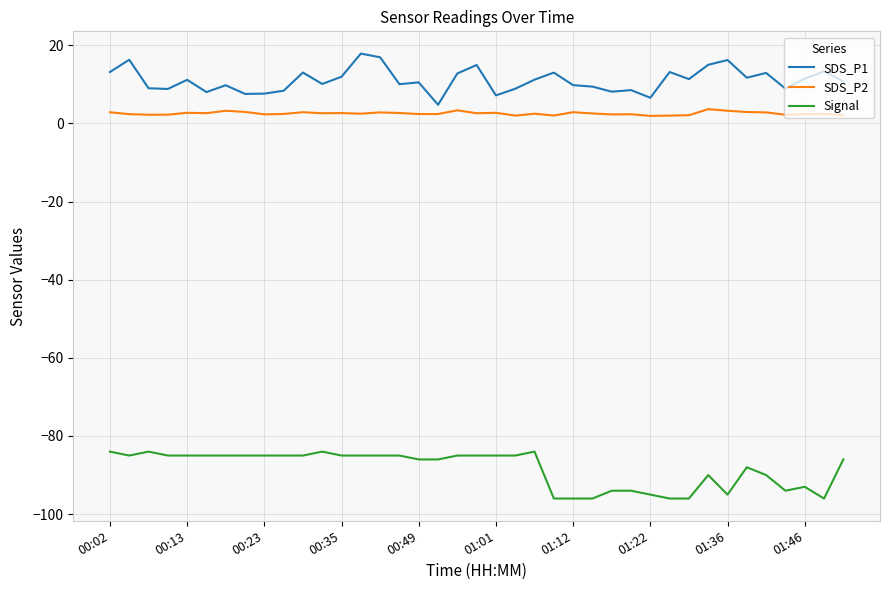

True or false: Signal and SDS_P2 cross at least once.

False